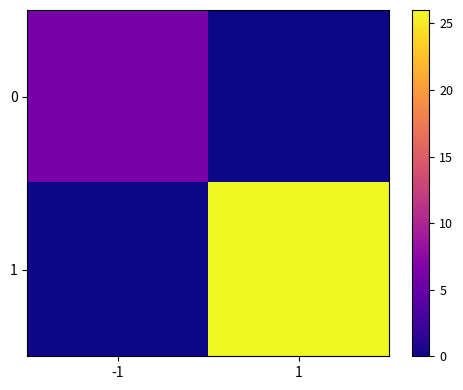

List the series in order of their peak value, lowest first.

0, 1